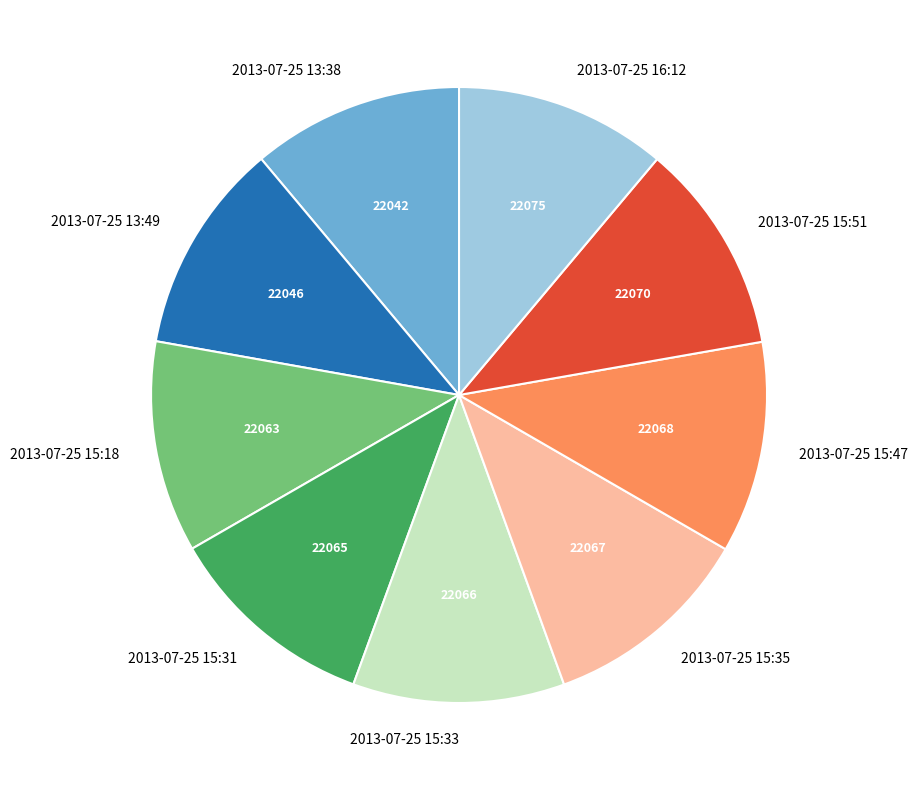

Is there a majority slice in this chart?

No